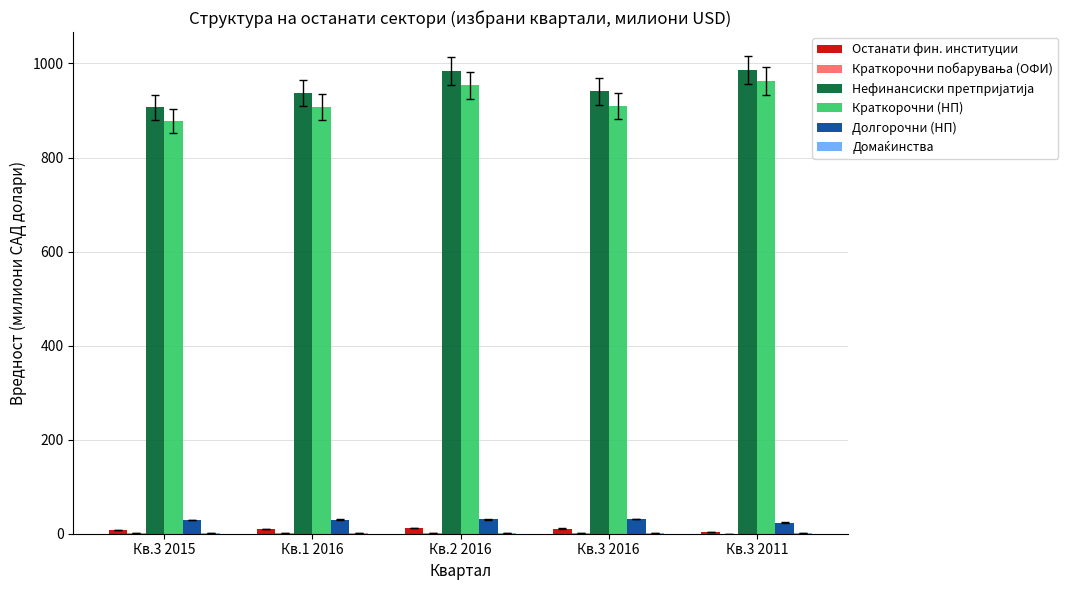

Is it true that Краткорочни (НП) equals 907.4 at Кв.1 2016?

True